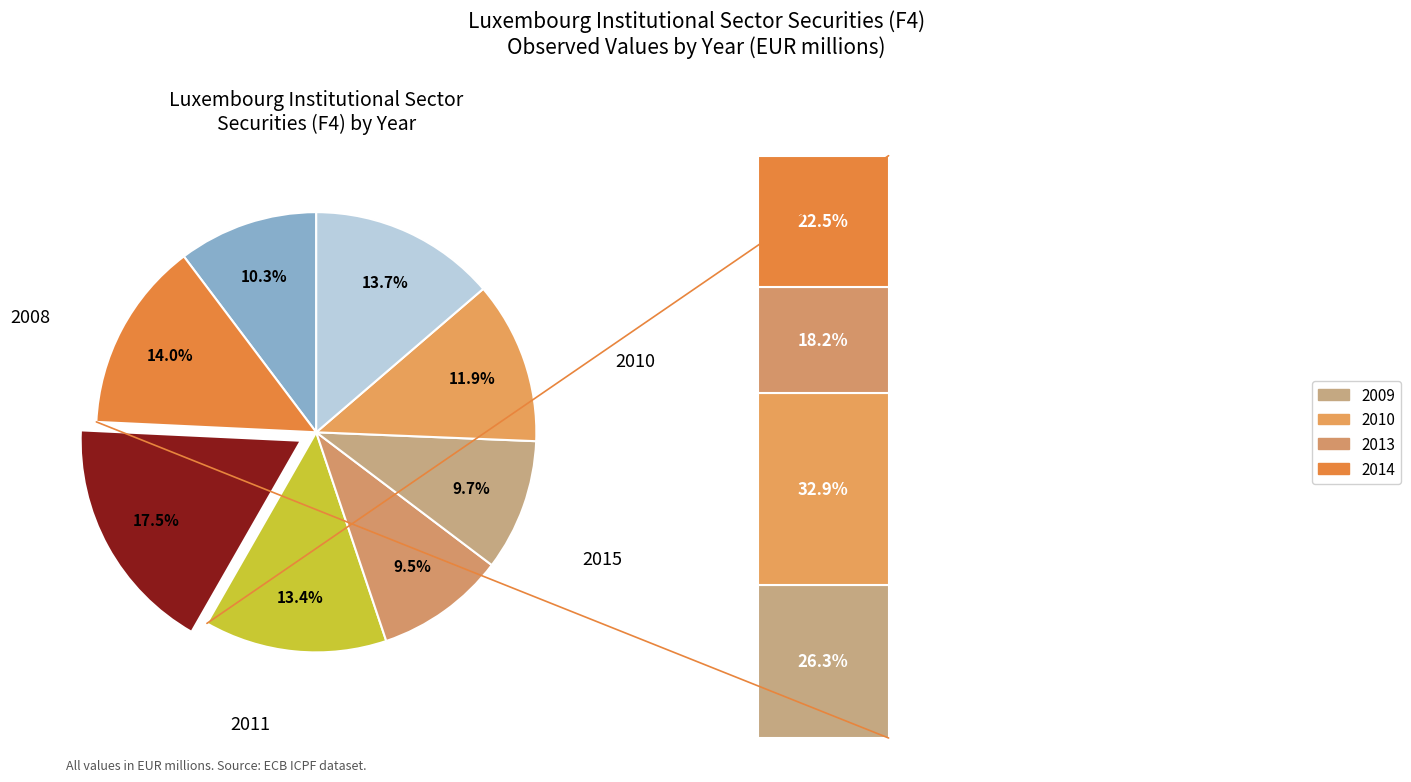

What percentage is the 2011 slice, to the nearest percent?

13%